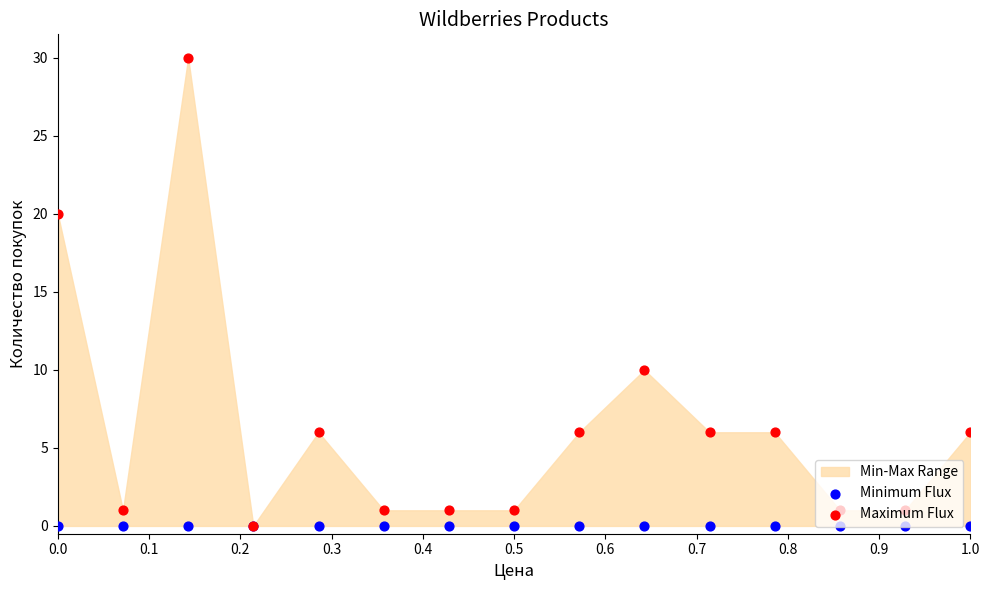

Which series reaches the maximum Y coordinate?

Maximum Flux